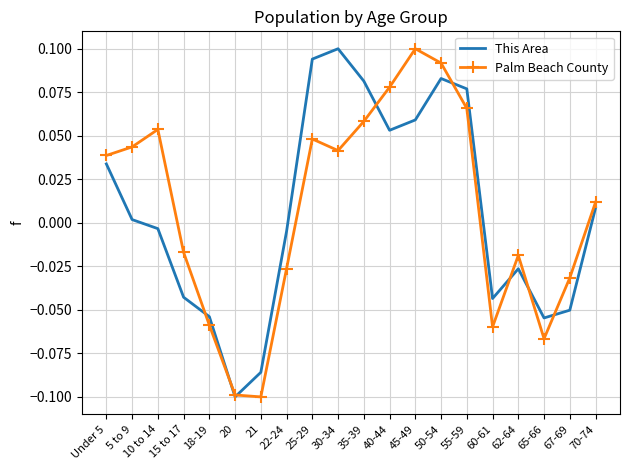

At 67-69, list the series in order from smallest to largest.

This Area, Palm Beach County